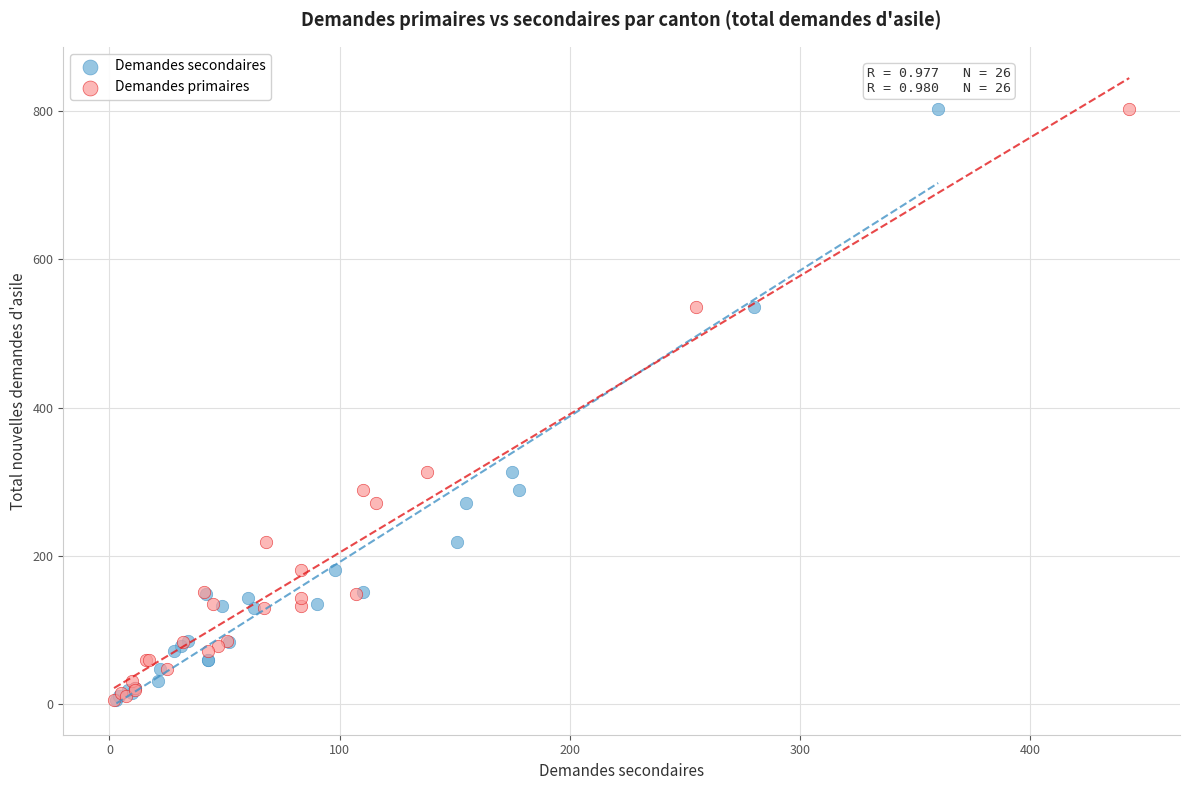

What are all the series names shown in the legend?

Demandes secondaires, Demandes primaires